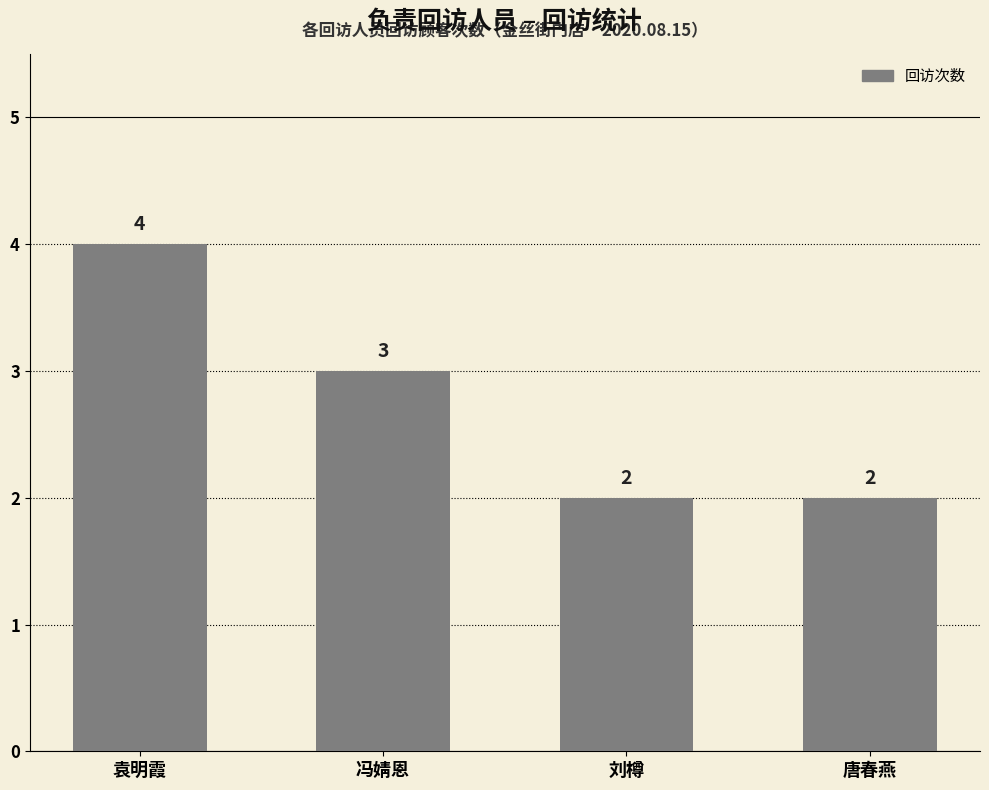

What position from the right is 袁明霞?

4